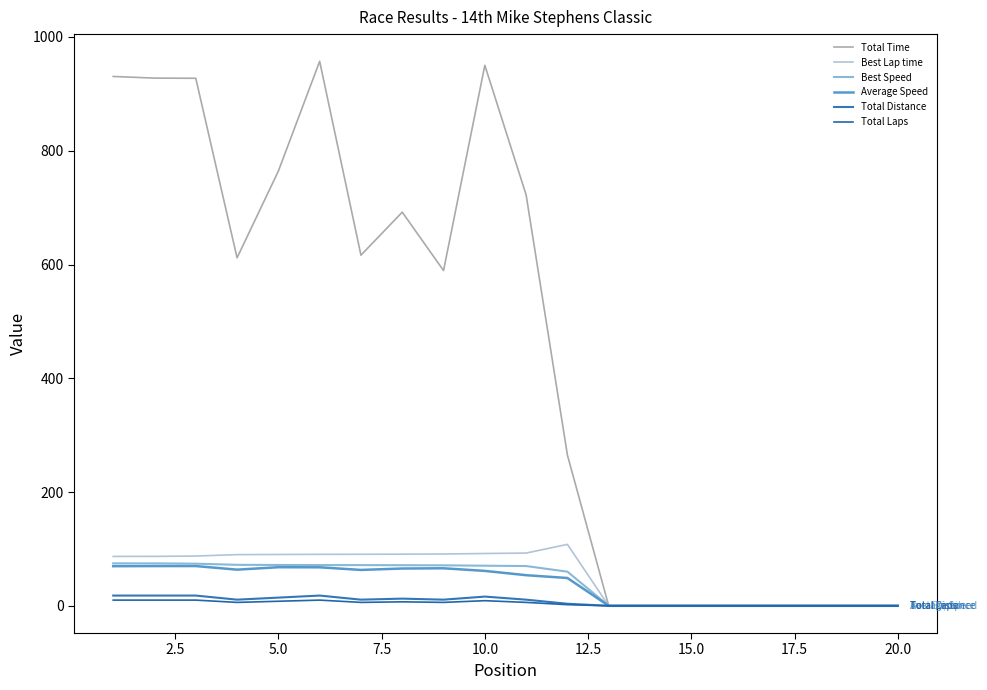

Which series has the largest range (max minus min)?

Total Time